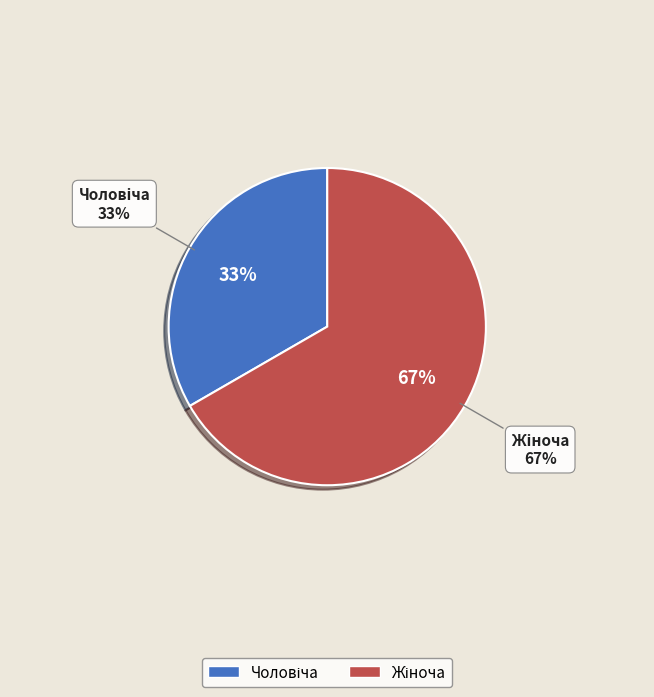

True or false: Жіноча accounts for 77% of the total.

False